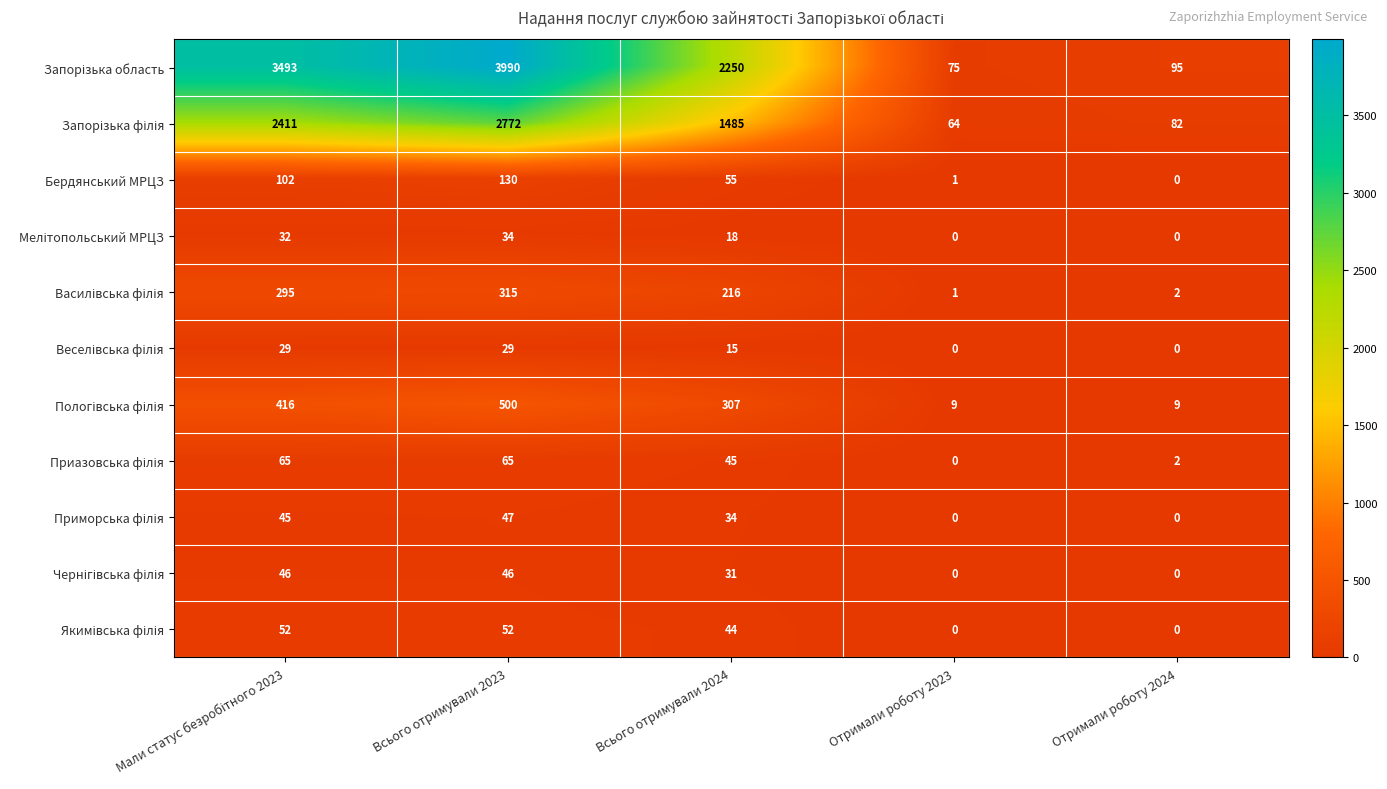

At which label is Бердянський МРЦЗ closest to 65?

Всього отримували 2024